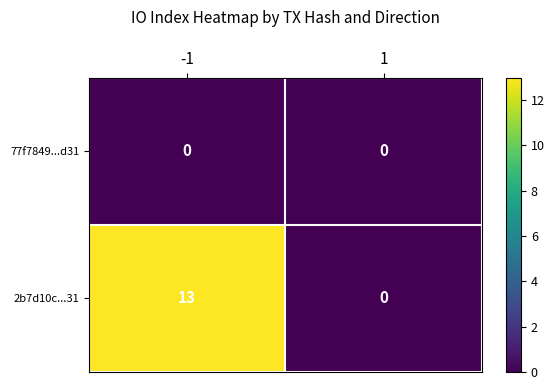

The 2b7d10c...31 series shows 13 at -1. True or false?

True